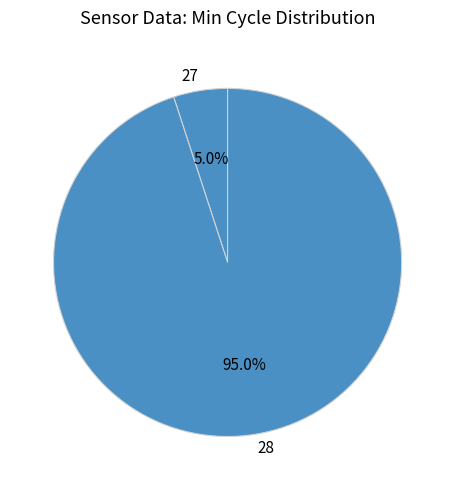

How many segments does this pie chart have?

2